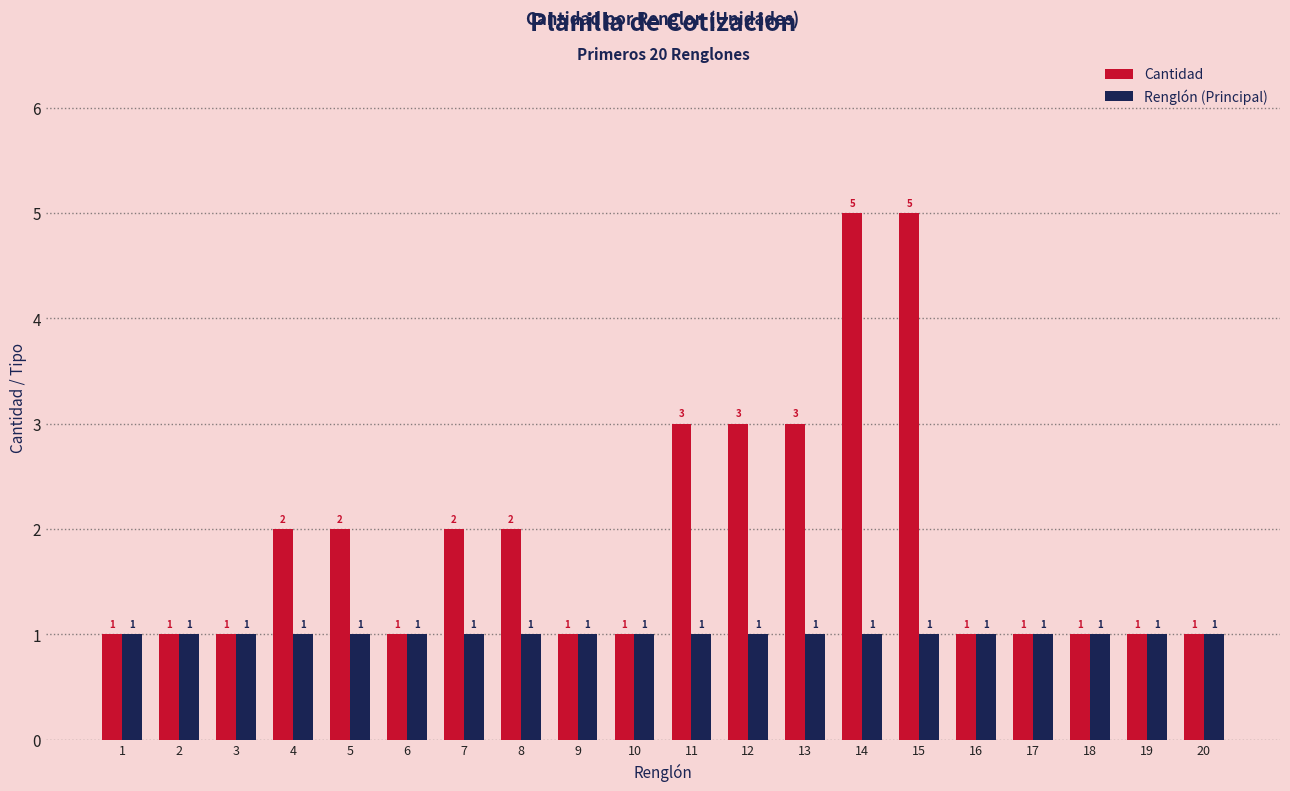

What is the sum of the Renglón (Principal) values at 13 and 11?

2